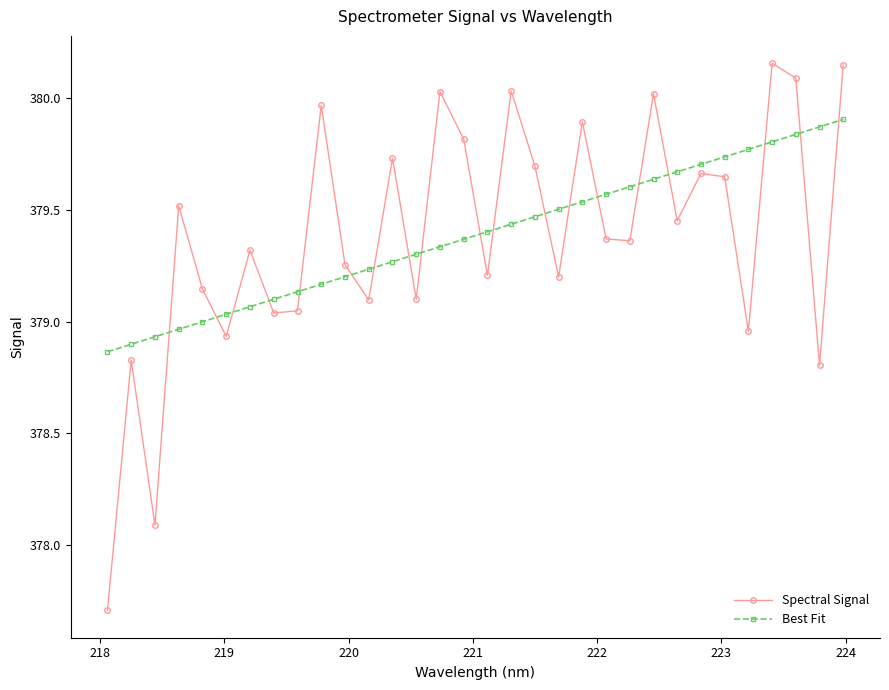

Which series has the widest spread of values?

Spectral Signal